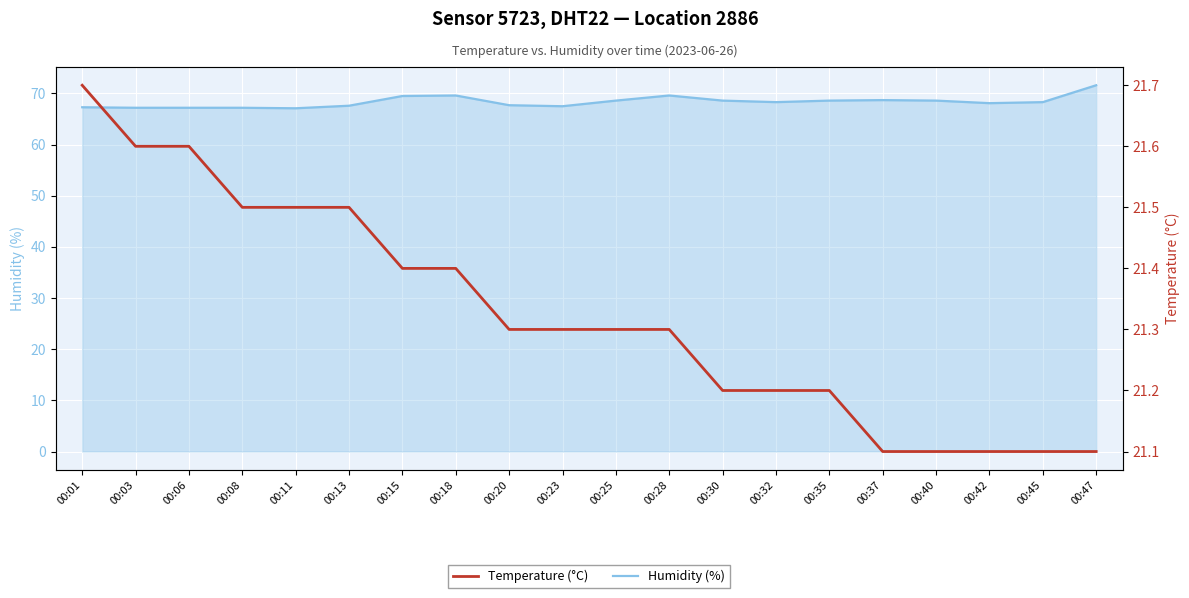

The Humidity (%) series shows 25.9 at 00:18. True or false?

False